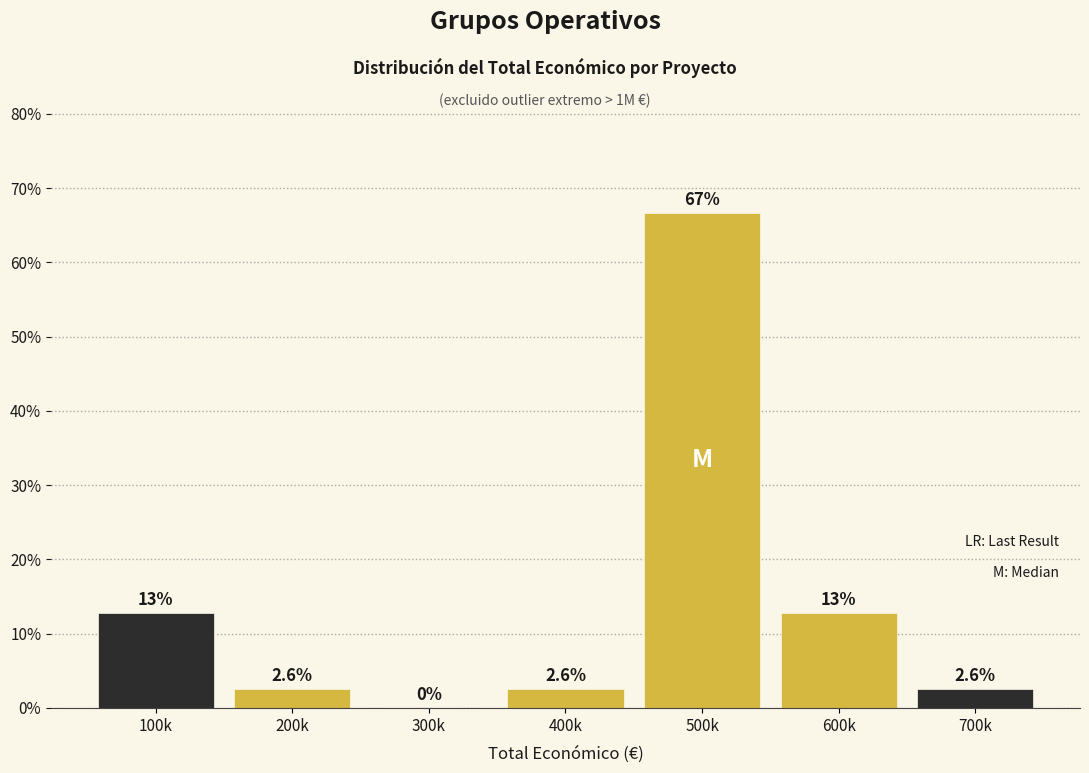

Reading right to left, transcribe all the data shown in this chart.

700k=2.6	600k=12.8	500k=66.7	400k=2.6	300k=0.0	200k=2.6	100k=12.8